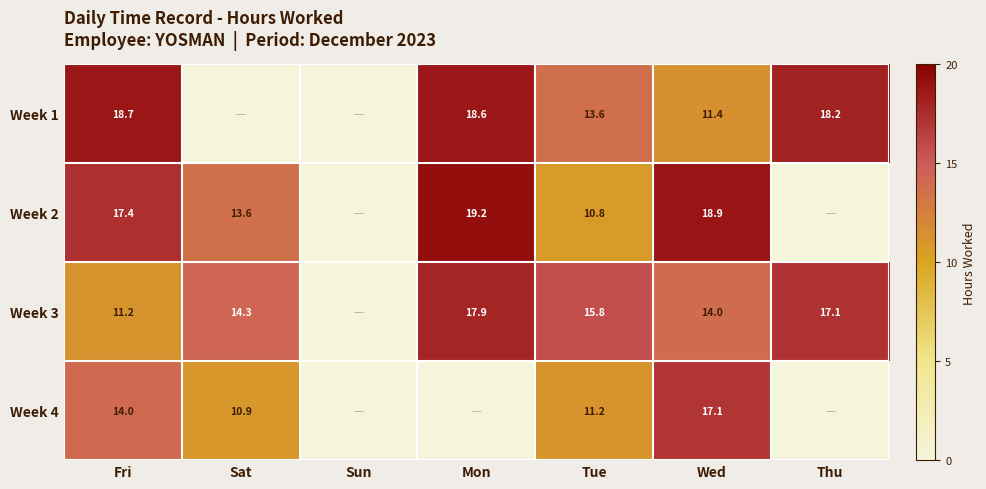

Is the value of Week 2 at Wed greater than the value of Week 3 at Sat?

Yes